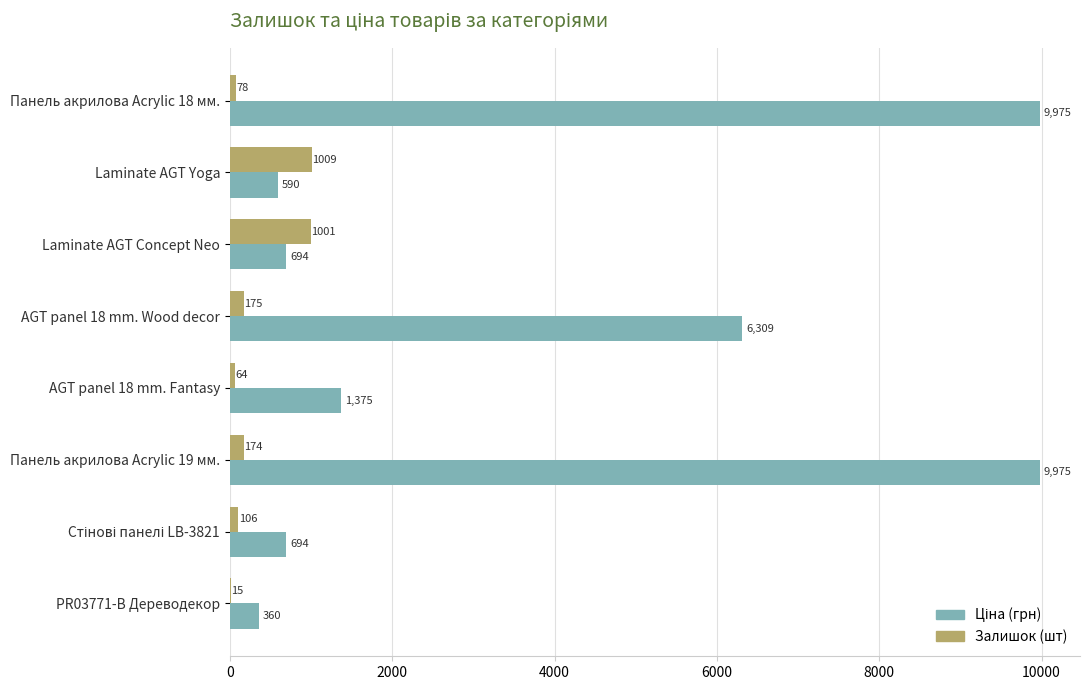

Where is Залишок (шт) nearest to the value 512?

AGT panel 18 mm. Wood decor